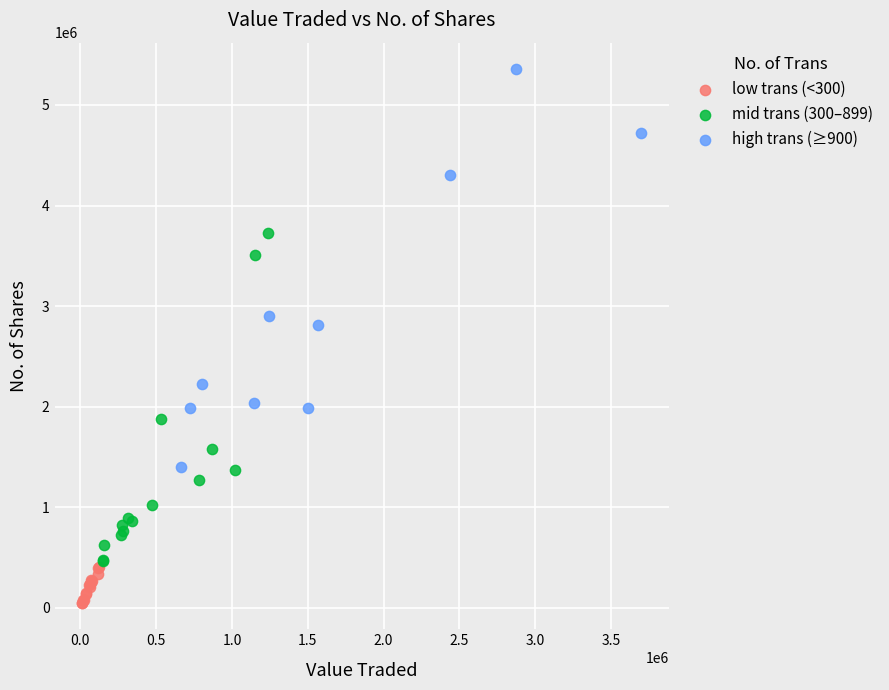

Which series reaches the minimum Y coordinate?

low trans (<300)